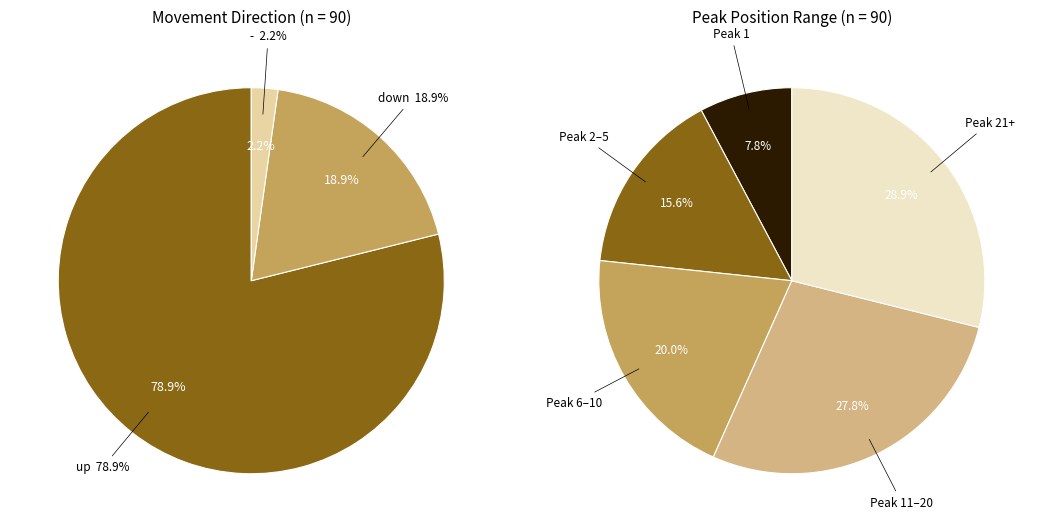

Combined, what portion of the pie is up and -?

81.1%